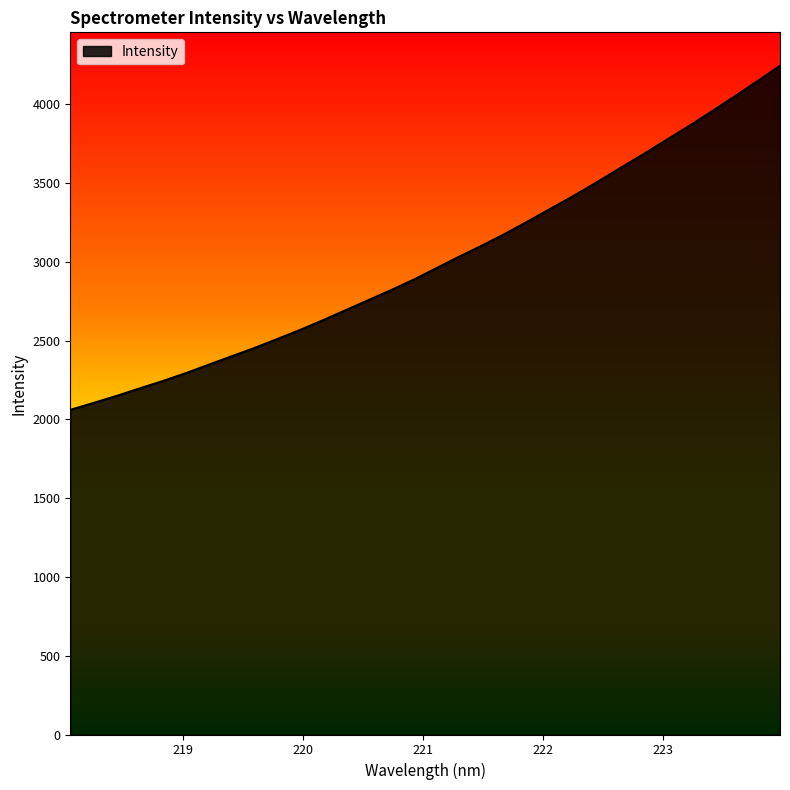

How many lines are shown in the chart?

1